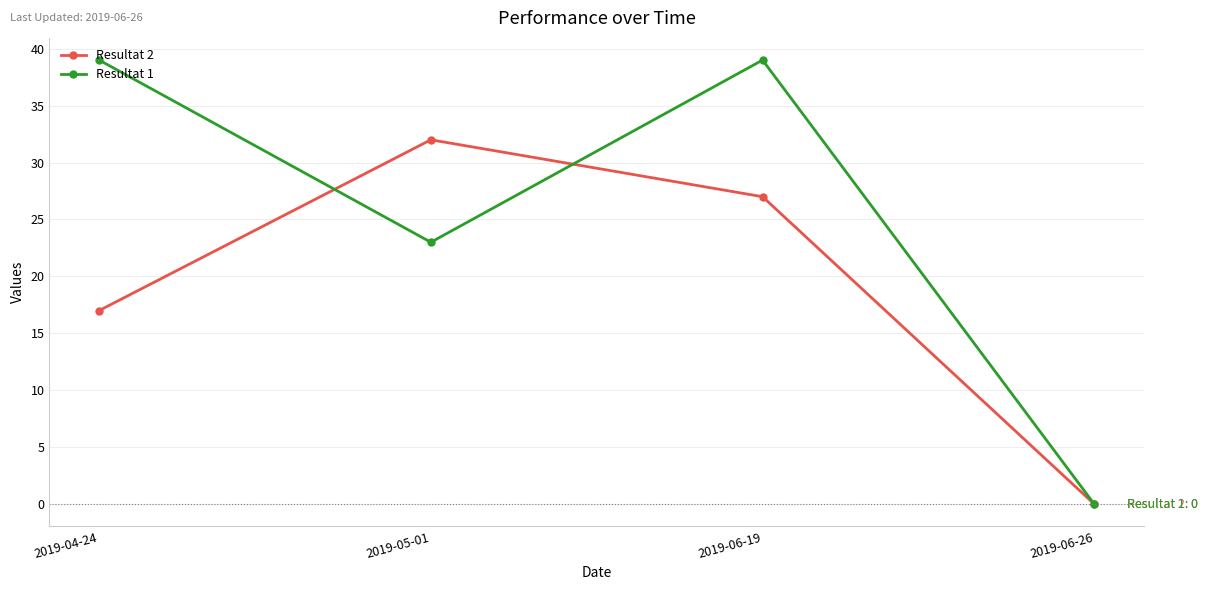

At which category does Resultat 1 reach its first local valley?

2019-05-01